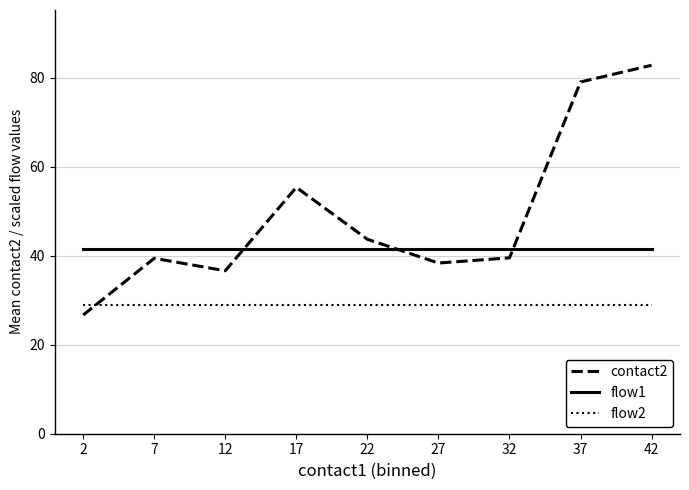

Read the flow1 value at 22.

41.4